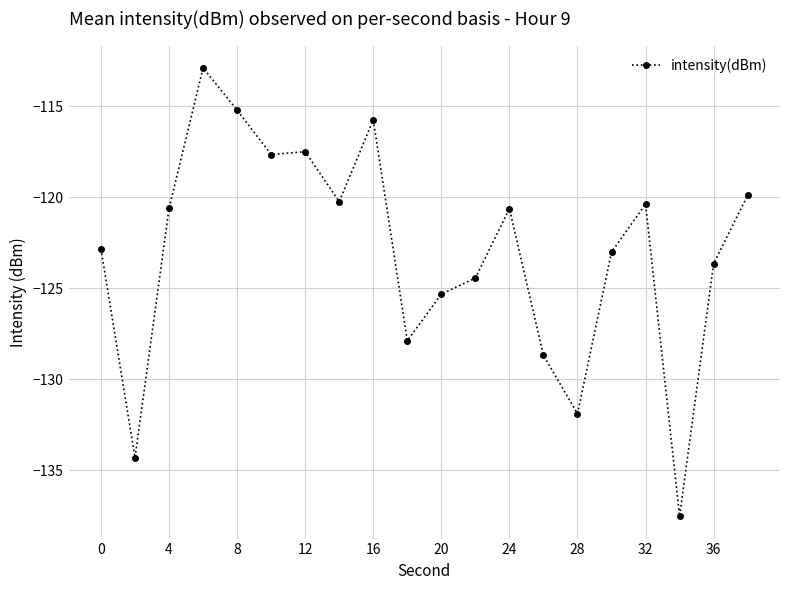

Reading right to left, list all the values displayed in this chart.

-119.9	-123.7	-137.5	-120.4	-123.0	-131.9	-128.7	-120.6	-124.4	-125.3	-127.9	-115.8	-120.2	-117.5	-117.7	-115.2	-112.9	-120.6	-134.3	-122.9